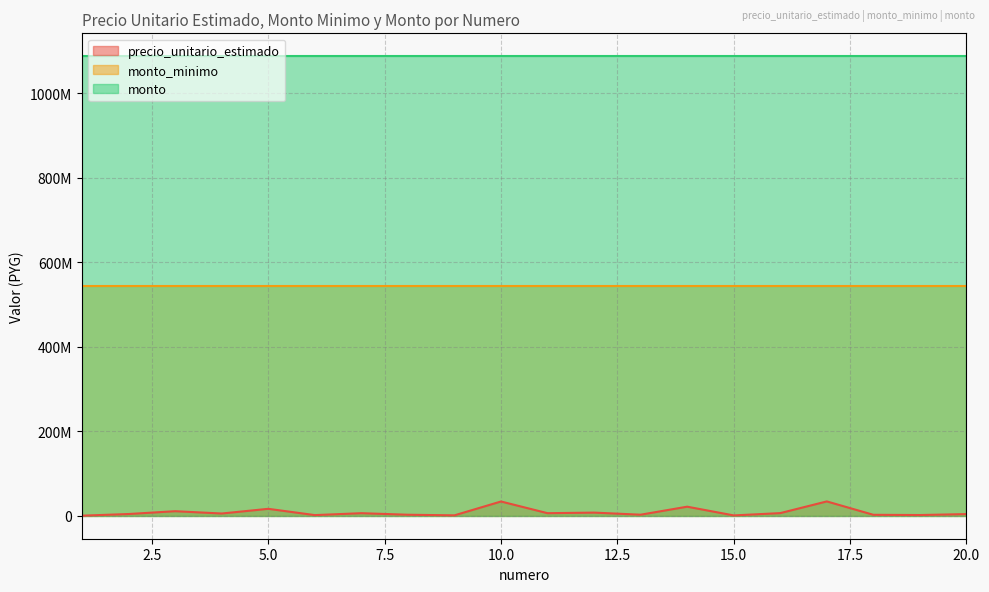

How many data points in precio_unitario_estimado are above 5301000?

9